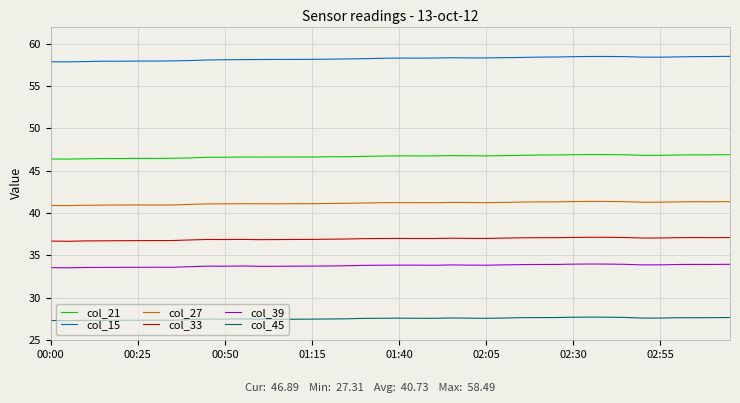

True or false: col_45 and col_15 cross at least once.

False